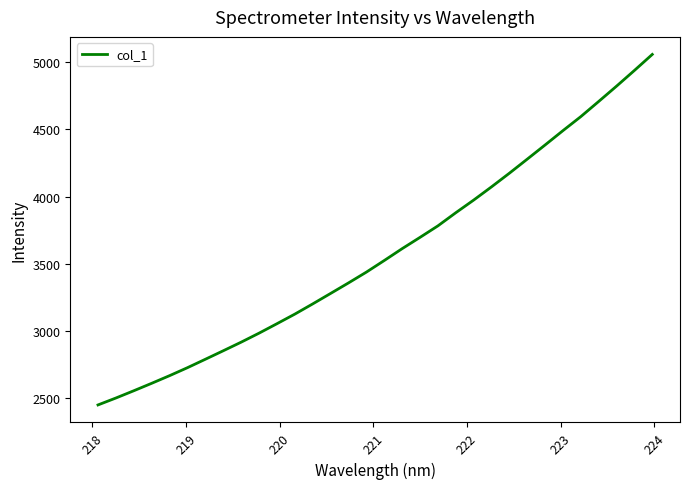

What is the maximum value shown in the chart?

5058.9